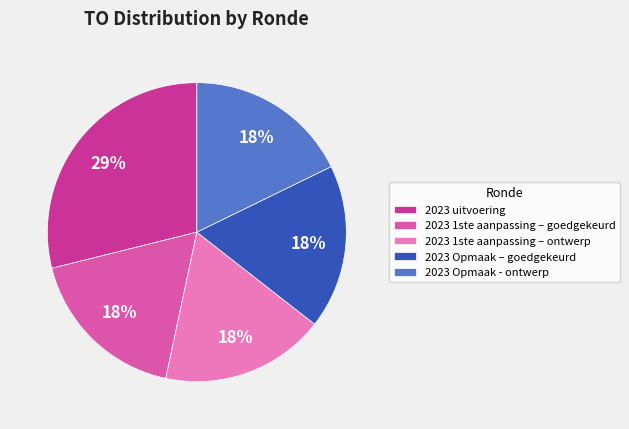

To the nearest percent, what portion does 2023 1ste aanpassing – ontwerp represent?

18%